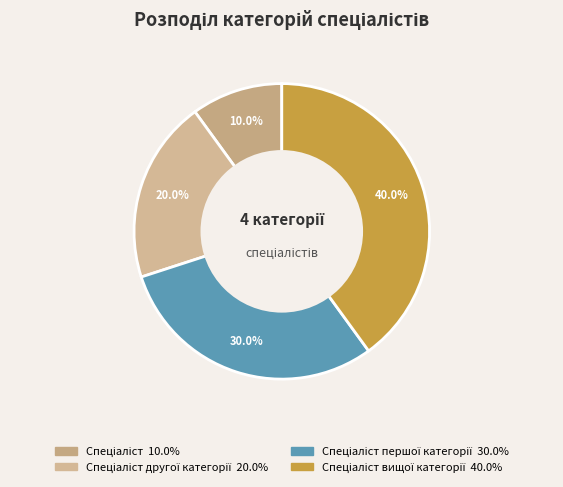

How many slices are in this pie chart?

4